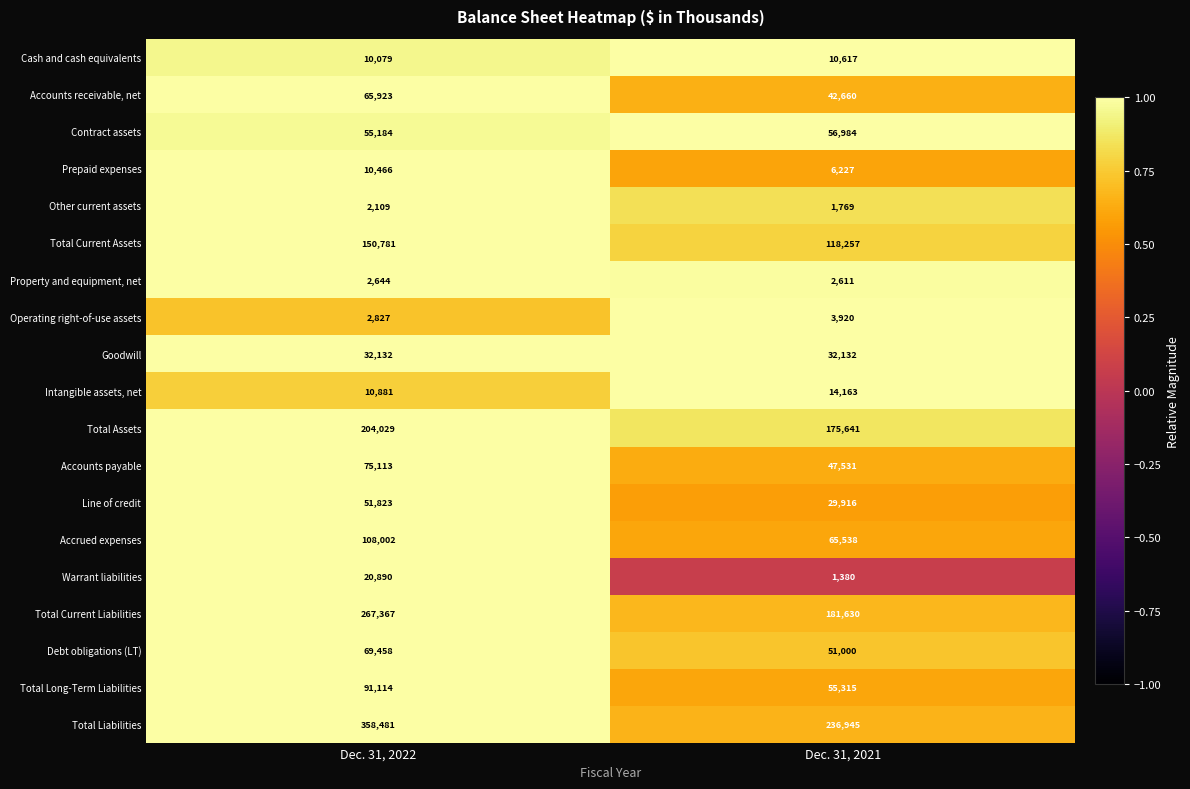

What is the sum of all Total Long-Term Liabilities values?

146429